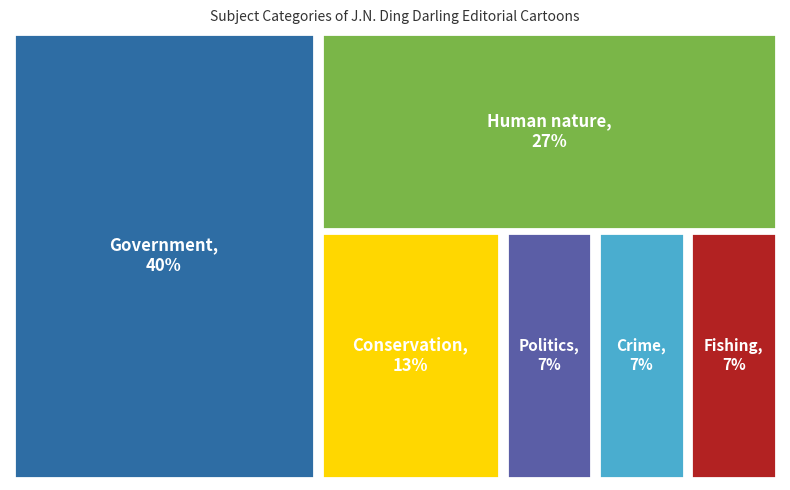

To the nearest percent, what is the difference between the largest and smallest slice percentages?

33%